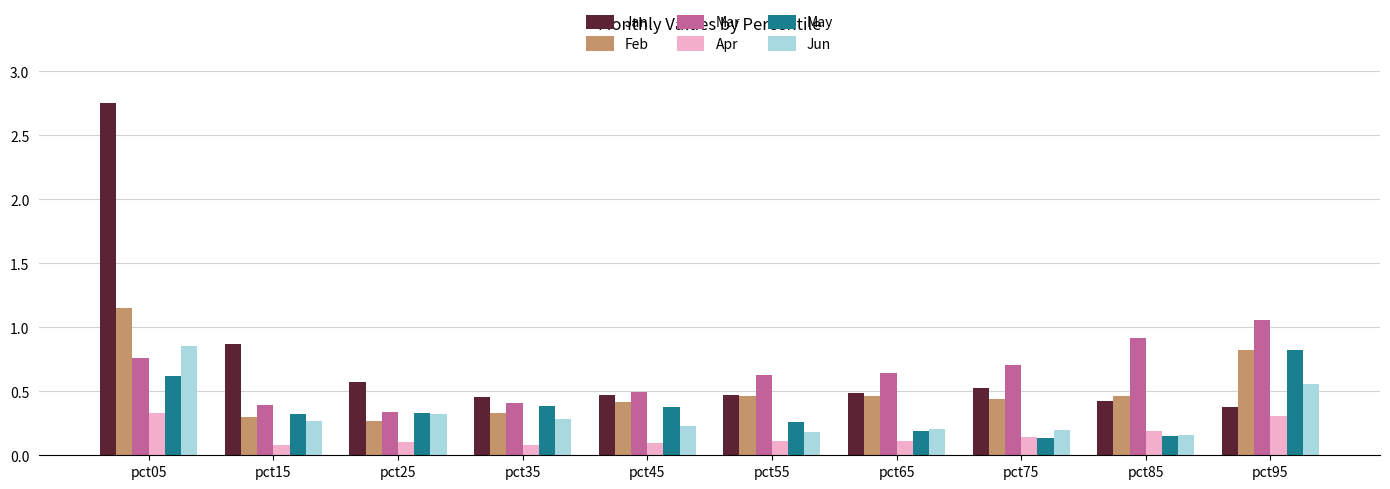

Between pct75 and pct95, which series saw the biggest shift?

May